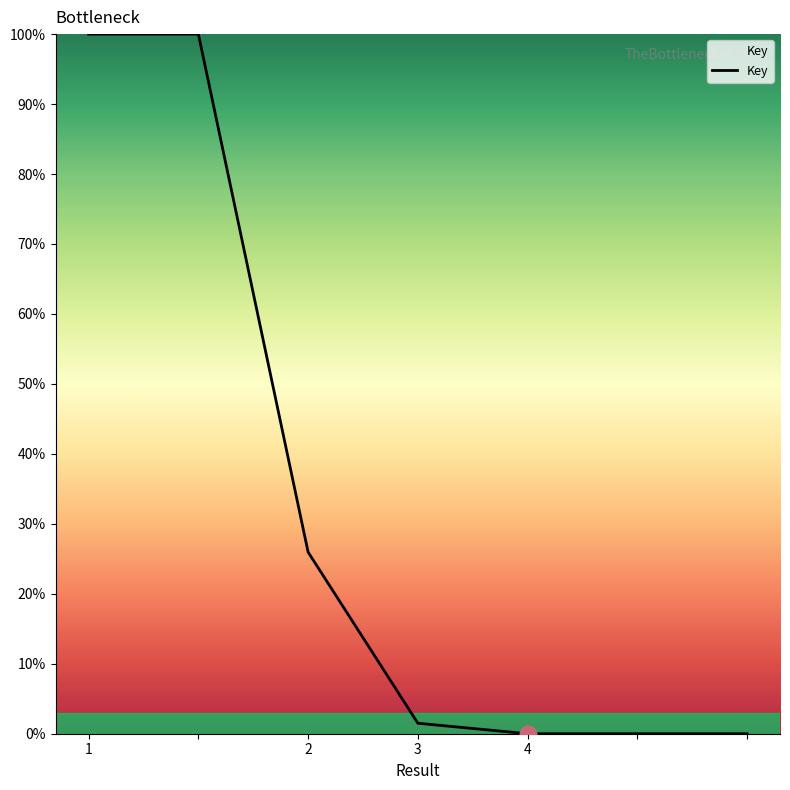

What is the maximum value shown in the chart?

100.0